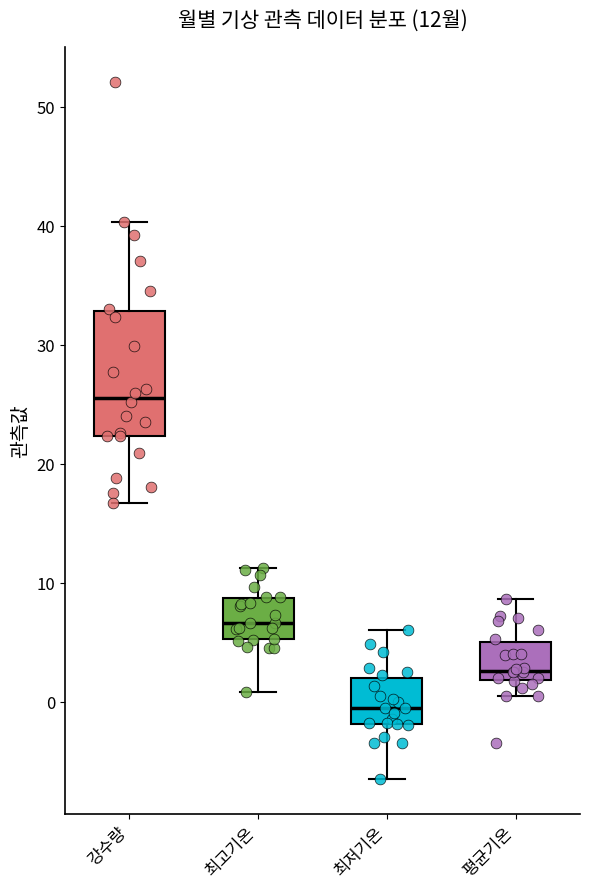

Which box's median line is the highest?

강수량